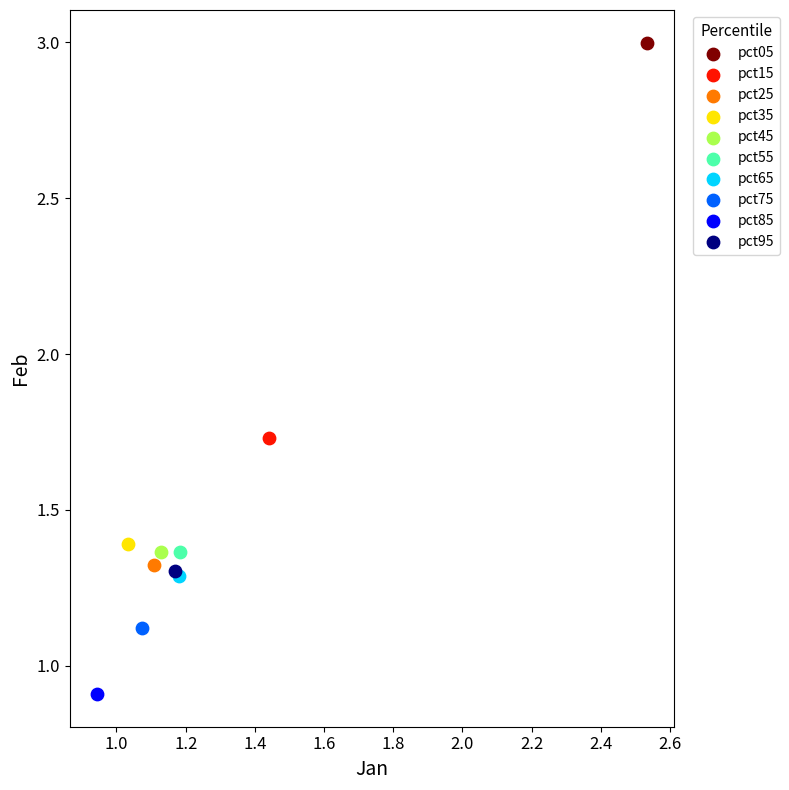

Which series contains the highest Y value?

pct05